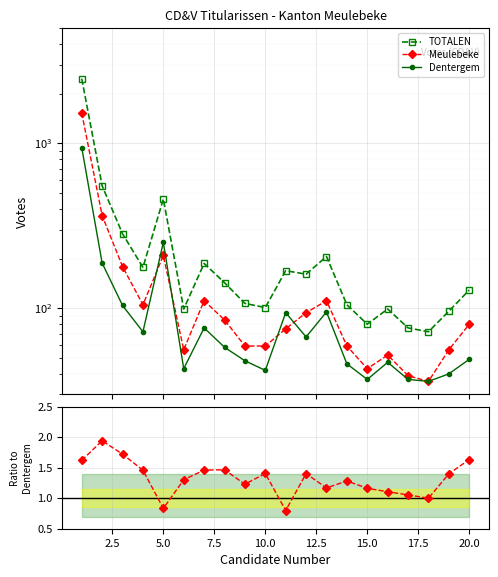

True or false: Dentergem and TOTALEN cross at least once.

False